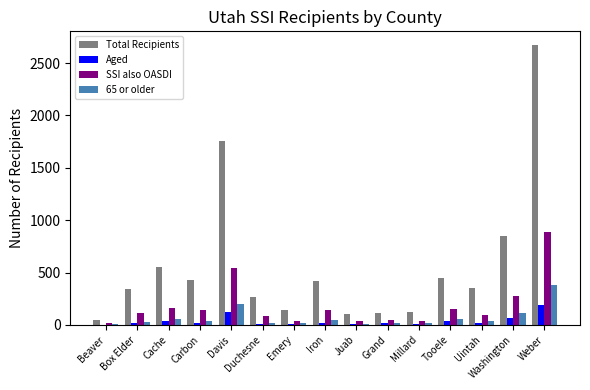

What is the average value of the Aged series?

37